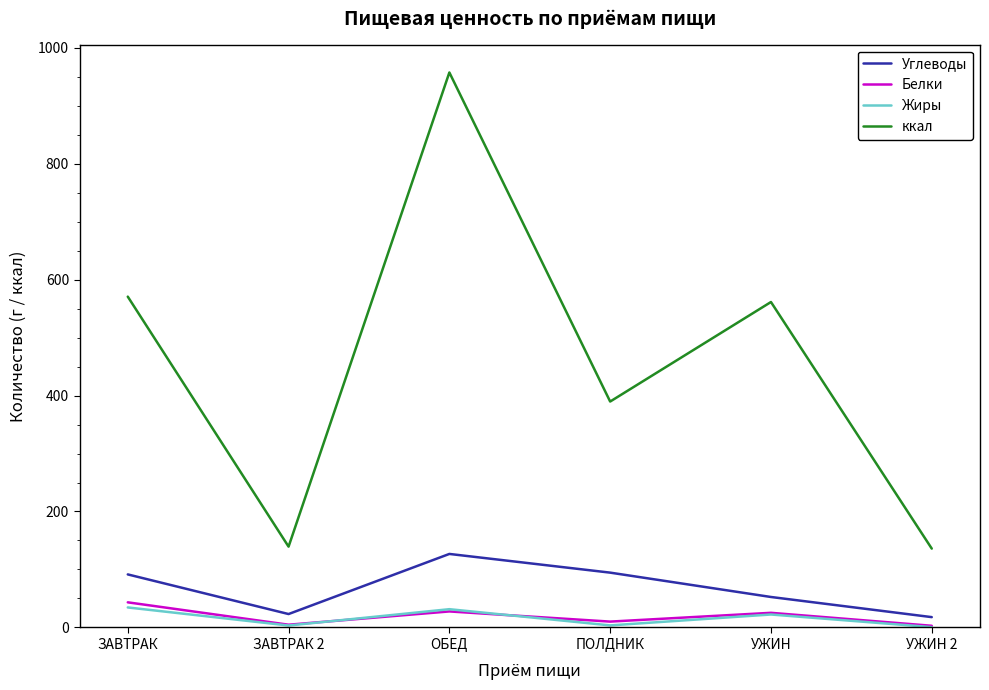

True or false: Углеводы and ккал intersect in this chart.

False